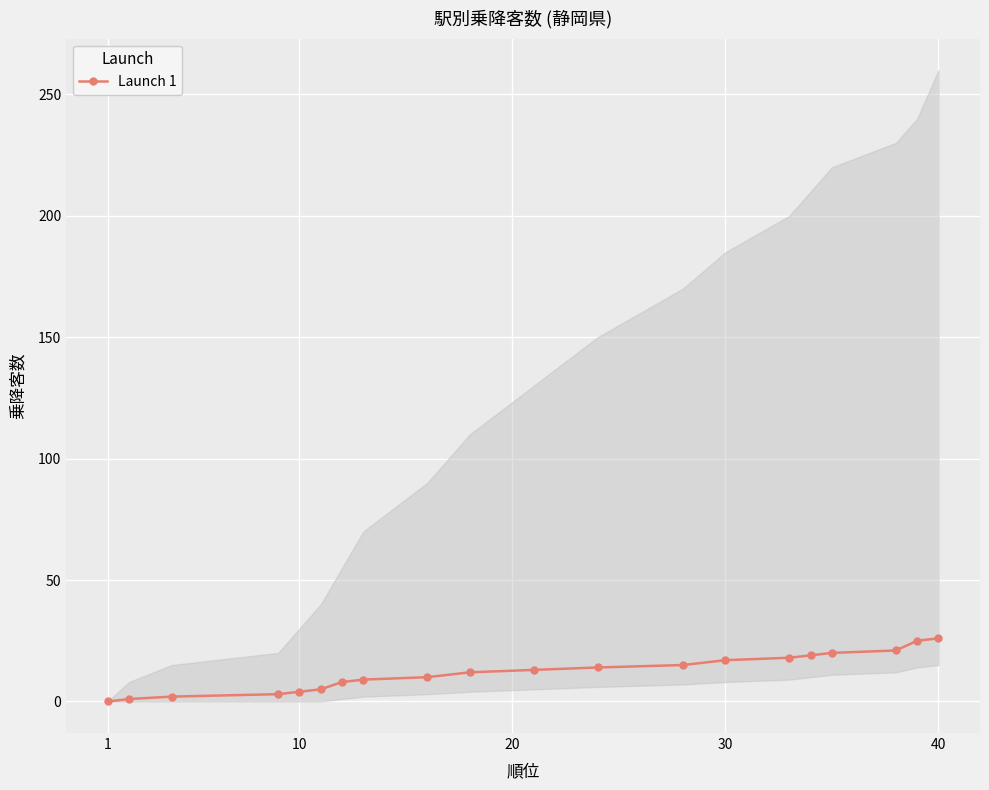

True or false: the data shows 45 at 18.

False